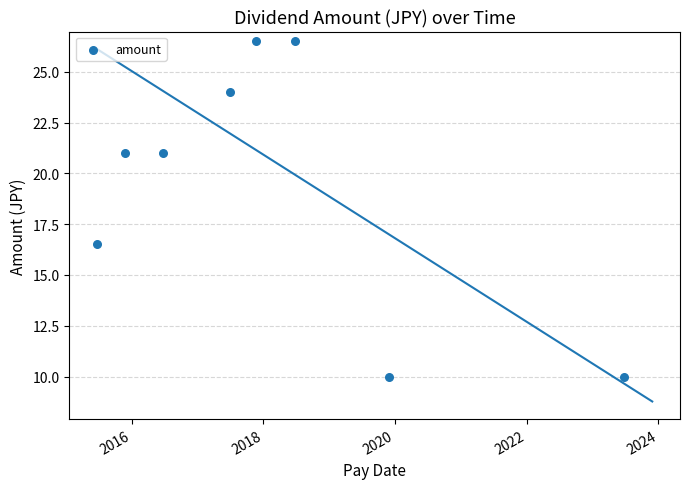

Between 2016 and 2018, which is larger?

2016